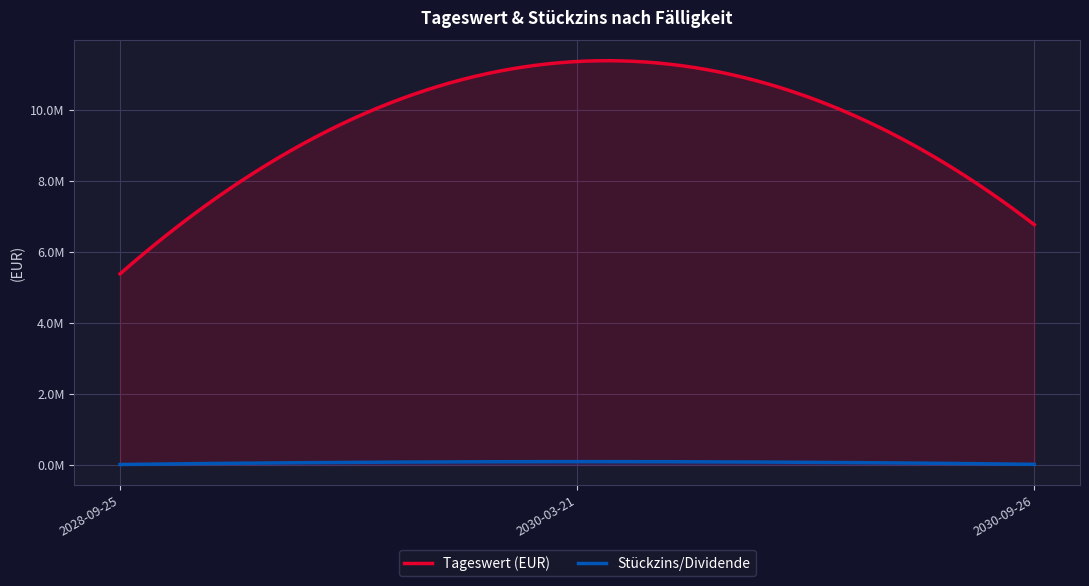

Which series contains the highest Y value?

Tageswert (EUR)